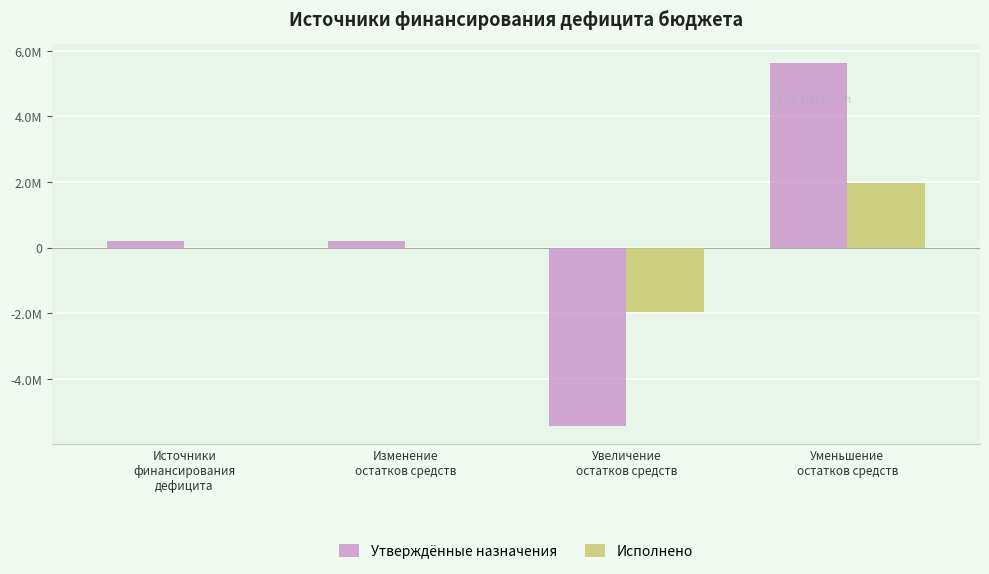

What are all the series names shown in the legend?

Утверждённые назначения, Исполнено